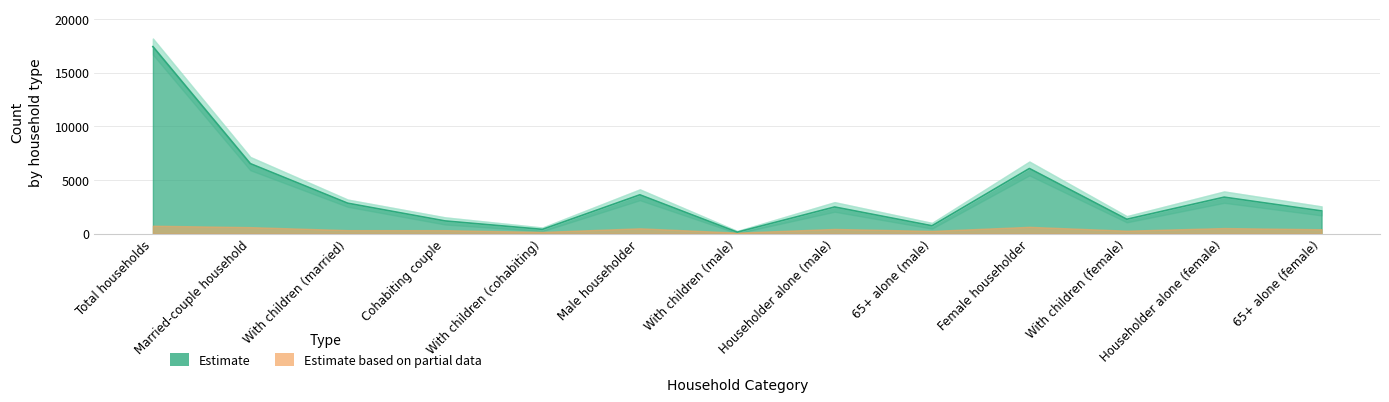

At which category does the data reach its first local peak?

Male householder